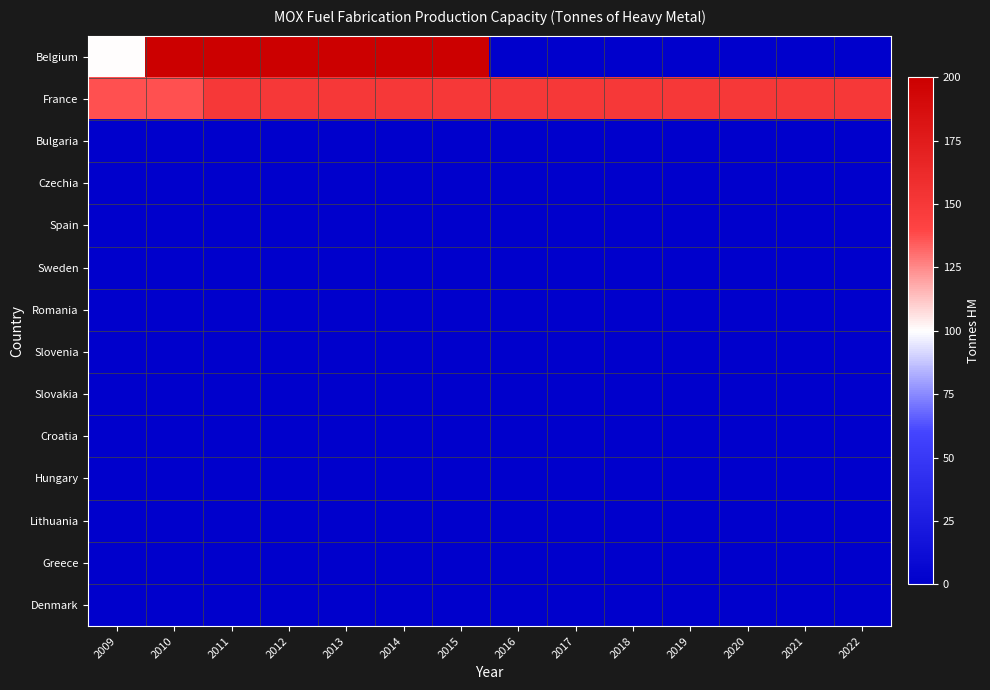

What is the greatest value displayed?

200